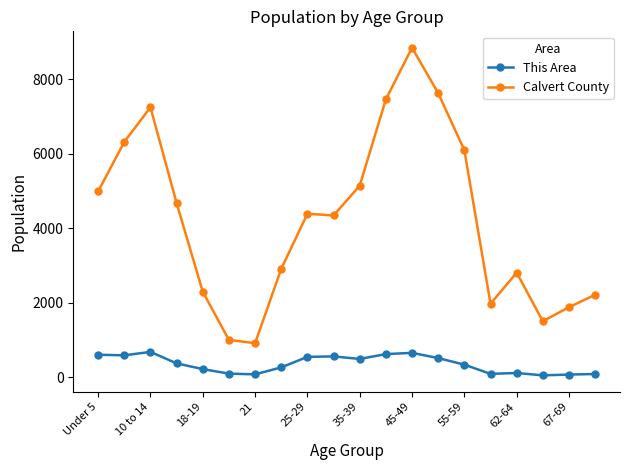

What is the sum of all This Area values?

7076